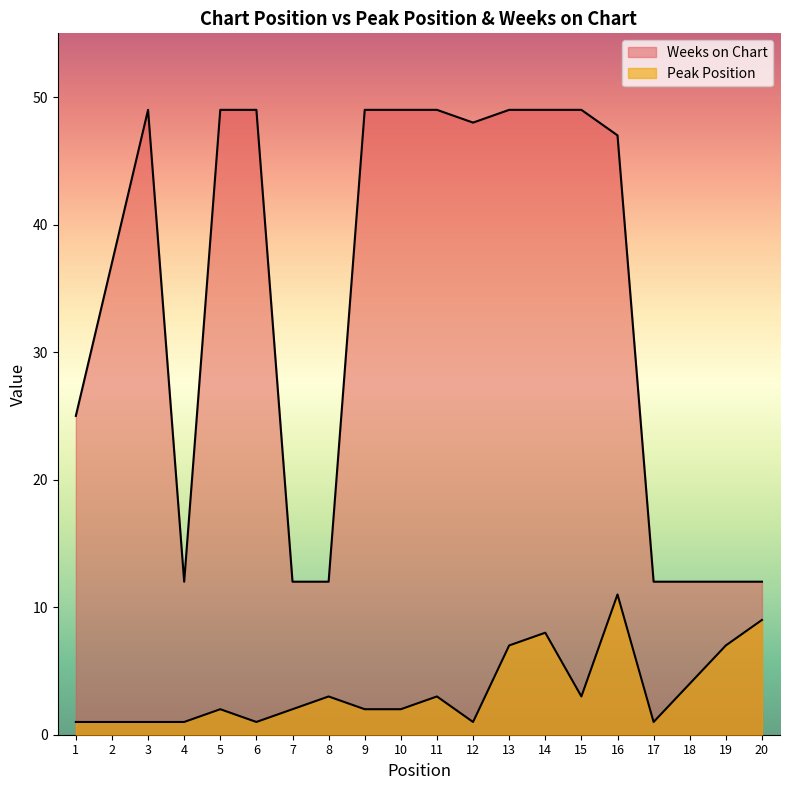

What is the value of the Peak Position point at the 12th from the left?

1